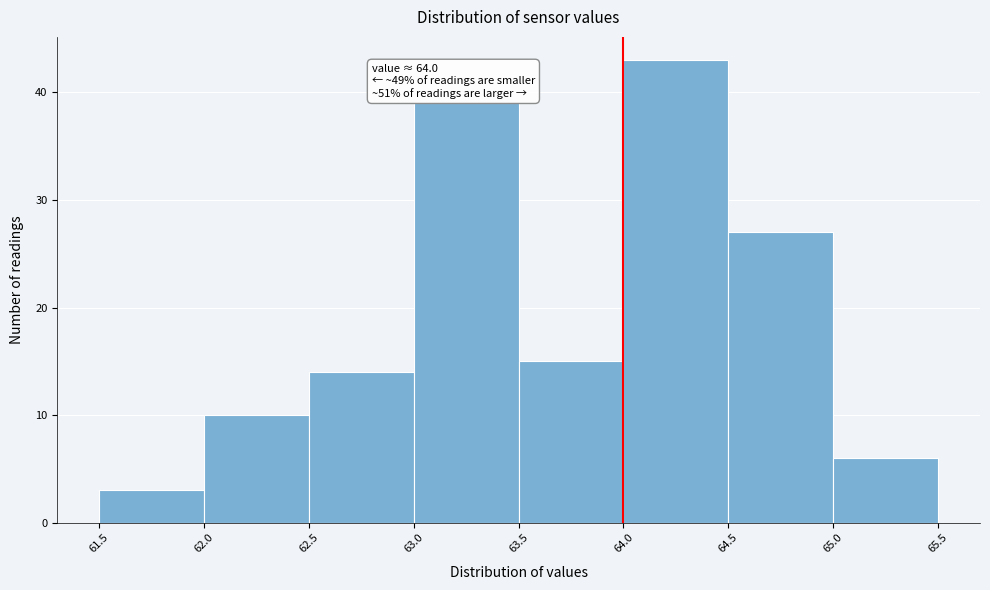

Which range on the x-axis has the tallest bar?

64.0 to 64.5